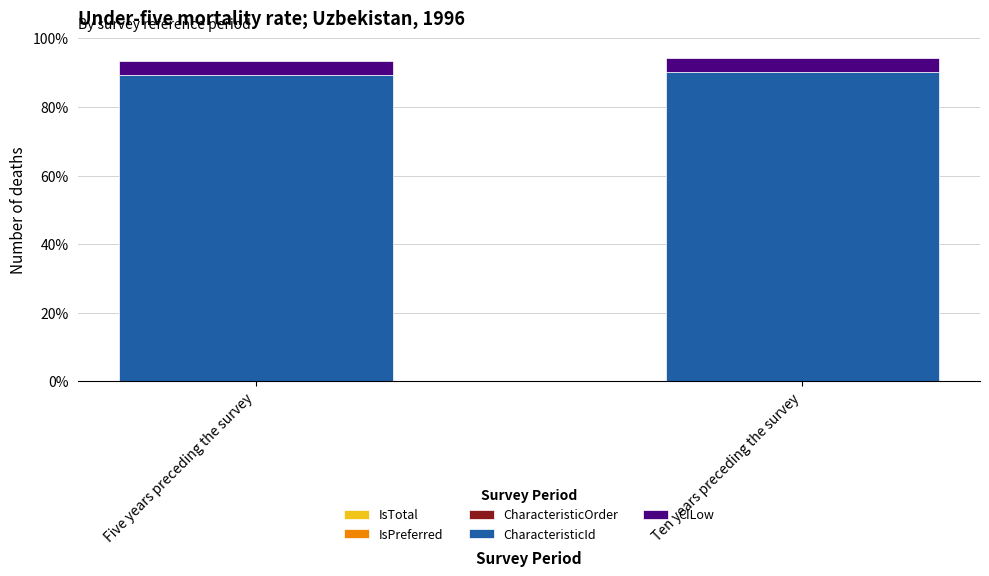

The value of IsTotal at Ten years preceding the survey is 0.1. True or false?

True